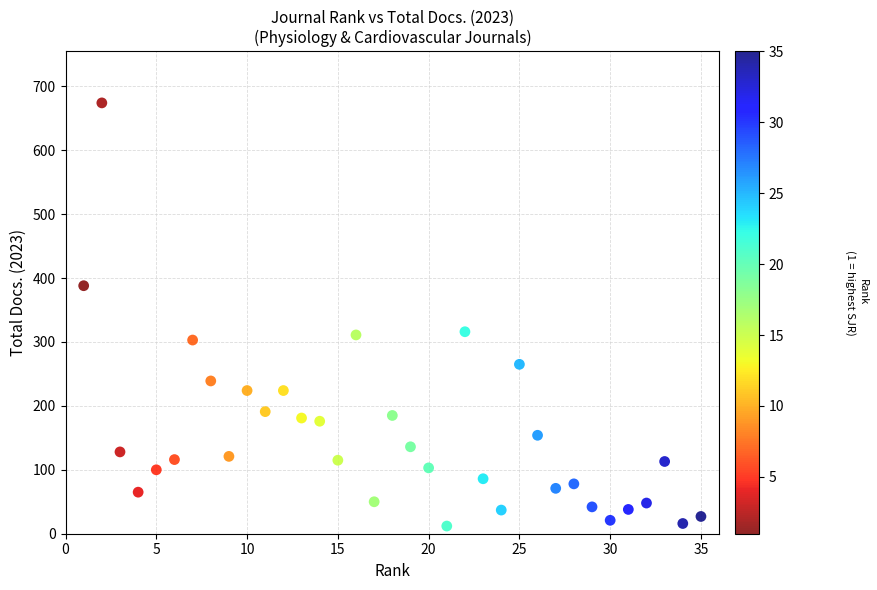

What is the range of X values (max minus min)?

34